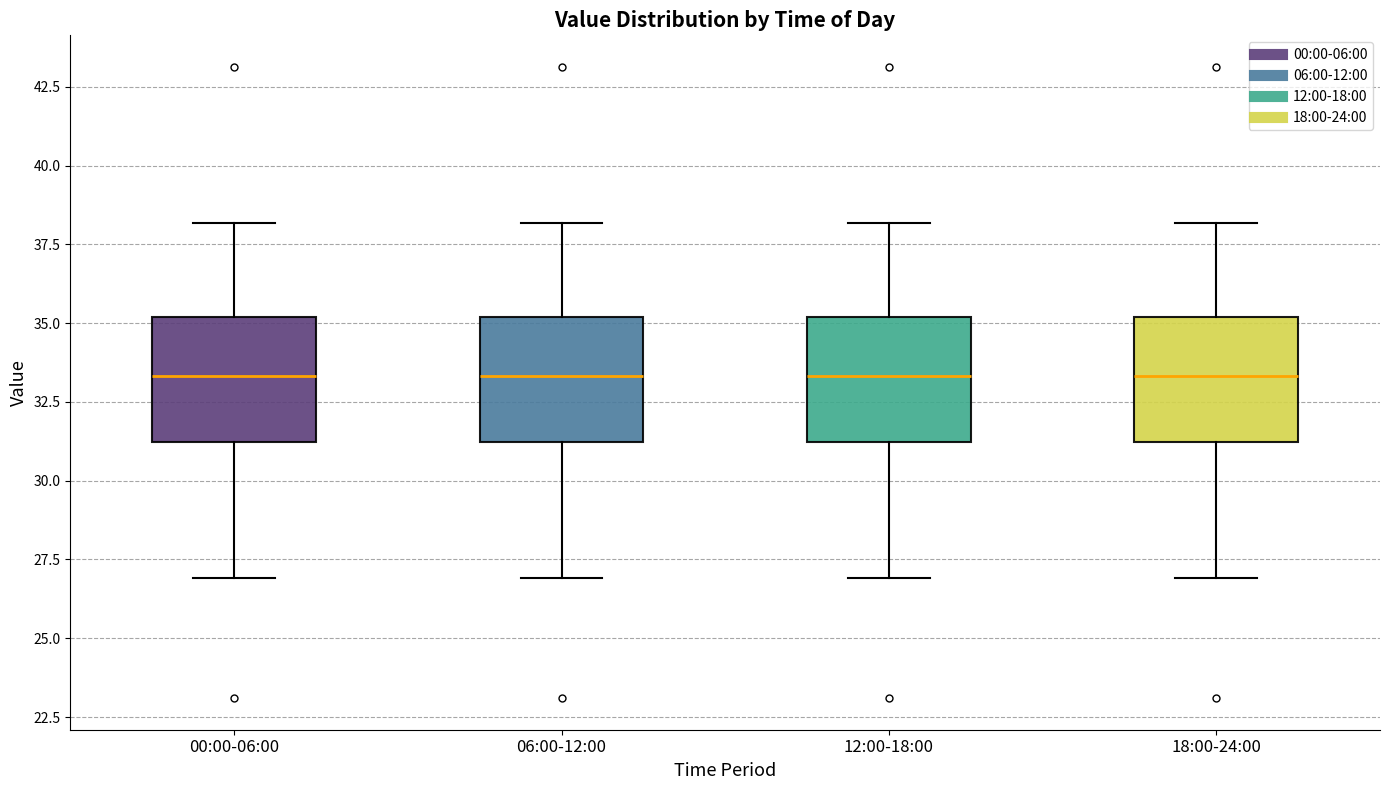

Where is the upper edge of the box for 18:00-24:00 on the y-axis? The values are not printed on the chart, so give them approximately, as read against the axis.

35.0